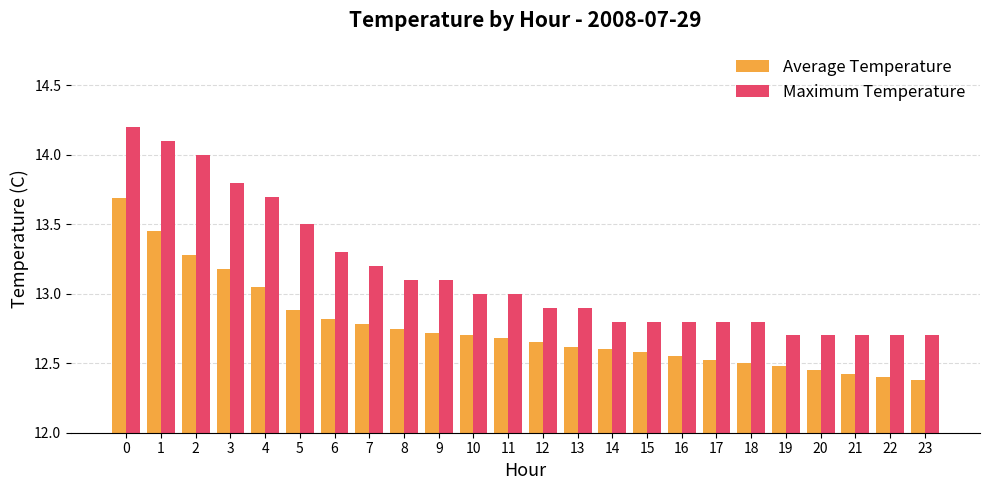

What are all the series names shown in the legend?

Average Temperature, Maximum Temperature